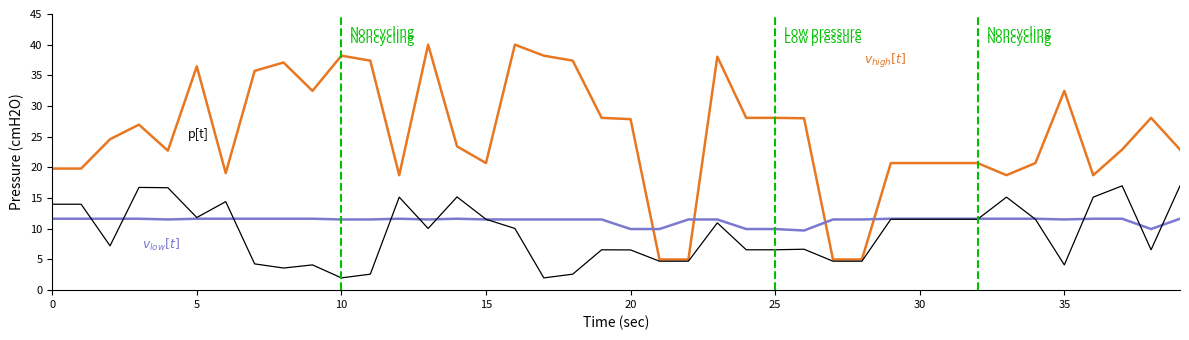

What is the maximum value shown in the chart?

40.0